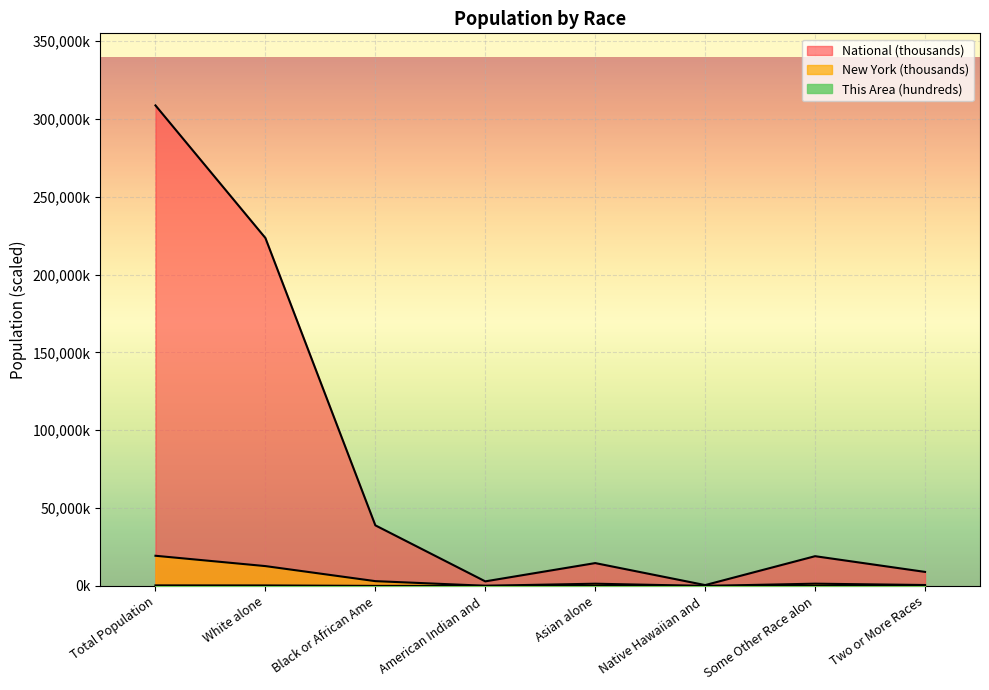

What is the value of the New York point at the 3rd from the left?

3073.8